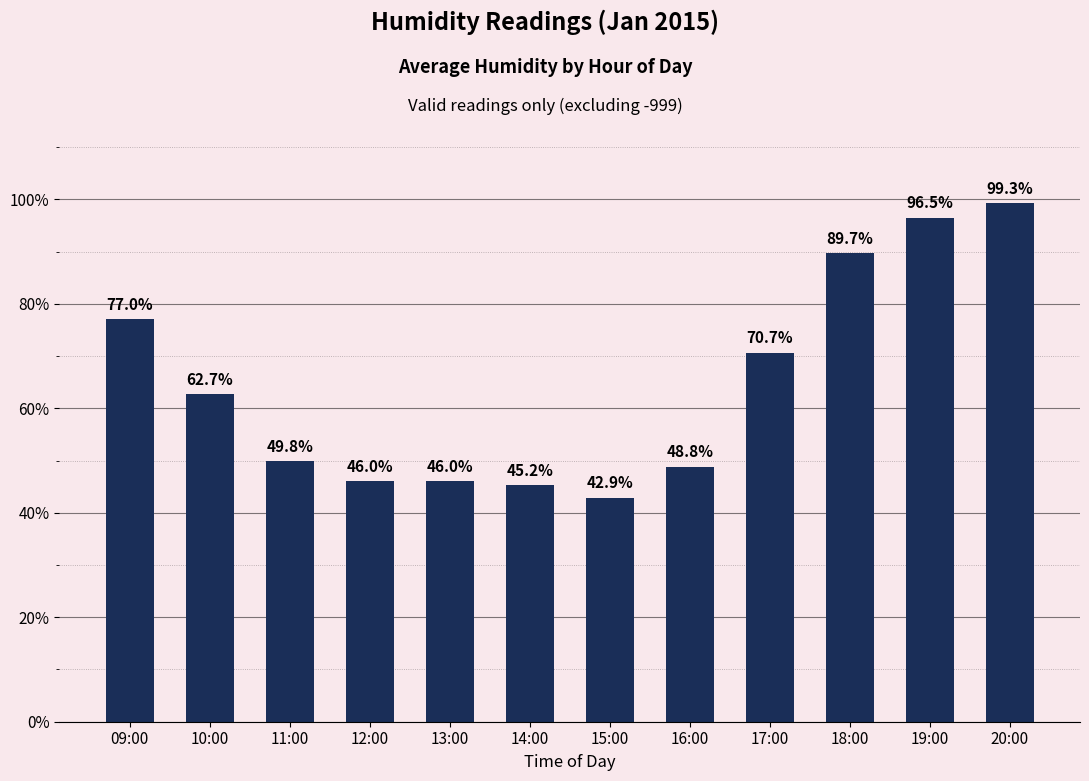

What is the smallest value displayed?

42.9